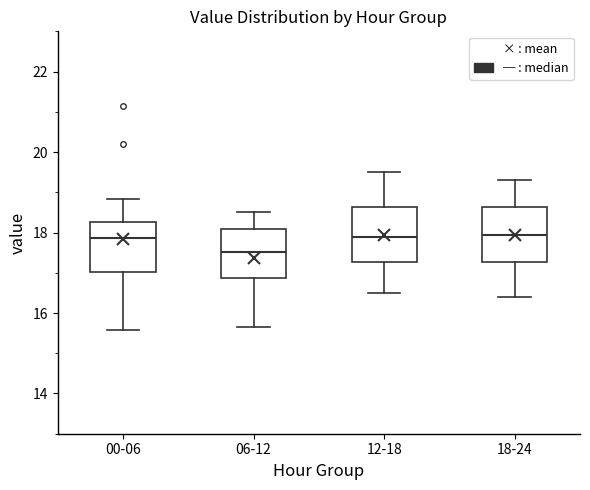

Which box has the lowest median line?

06-12